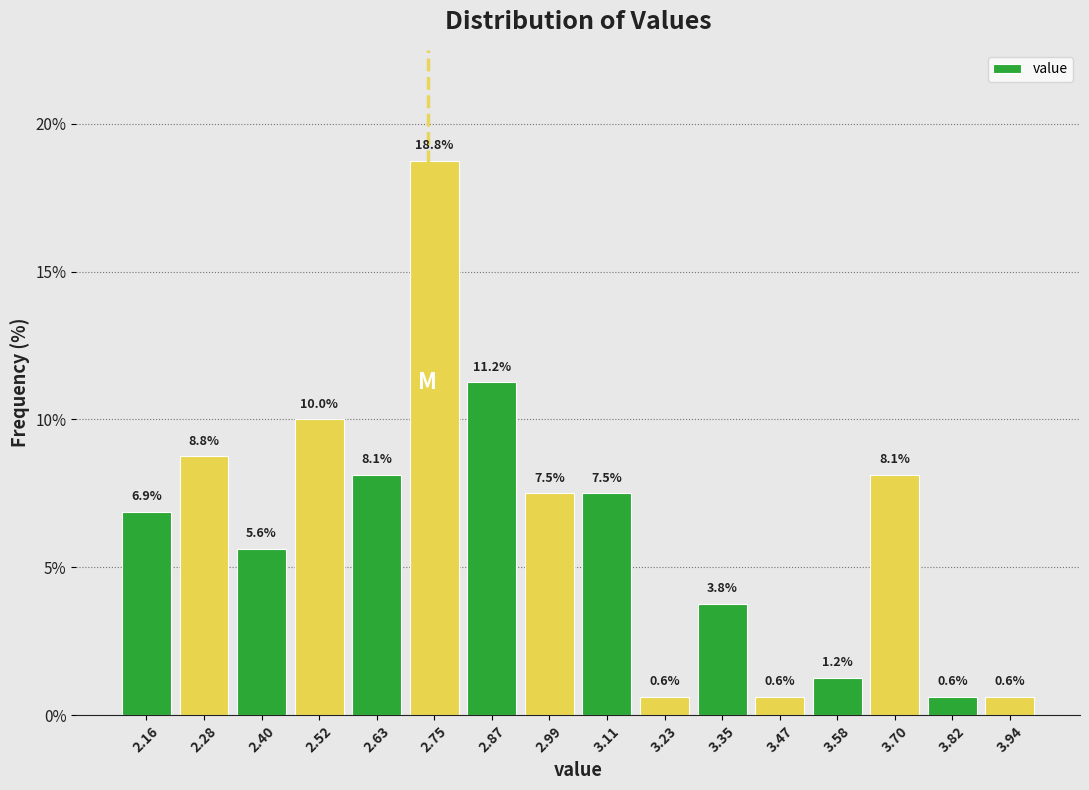

Reading left to right, transcribe this chart: for each bar, give the range it covers on the x-axis and its height. The bar edges are not printed on the chart, so give them approximately, as read against the axis.

2.10 to 2.22: 6.9
2.22 to 2.34: 8.8
2.34 to 2.46: 5.6
2.46 to 2.58: 10.0
2.58 to 2.70: 8.1
2.70 to 2.82: 18.8
2.82 to 2.94: 11.2
2.94 to 3.06: 7.5
3.06 to 3.16: 7.5
3.16 to 3.28: 0.6
3.28 to 3.40: 3.8
3.40 to 3.52: 0.6
3.52 to 3.64: 1.2
3.64 to 3.76: 8.1
3.76 to 3.88: 0.6
3.88 to 4.00: 0.6